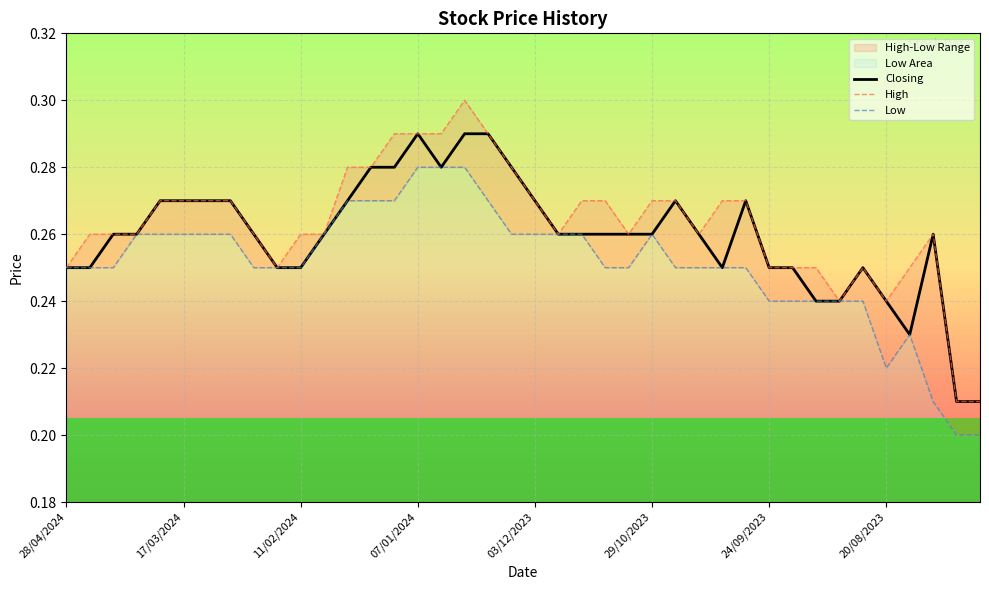

Which series changed the most between 9 and 23?

High